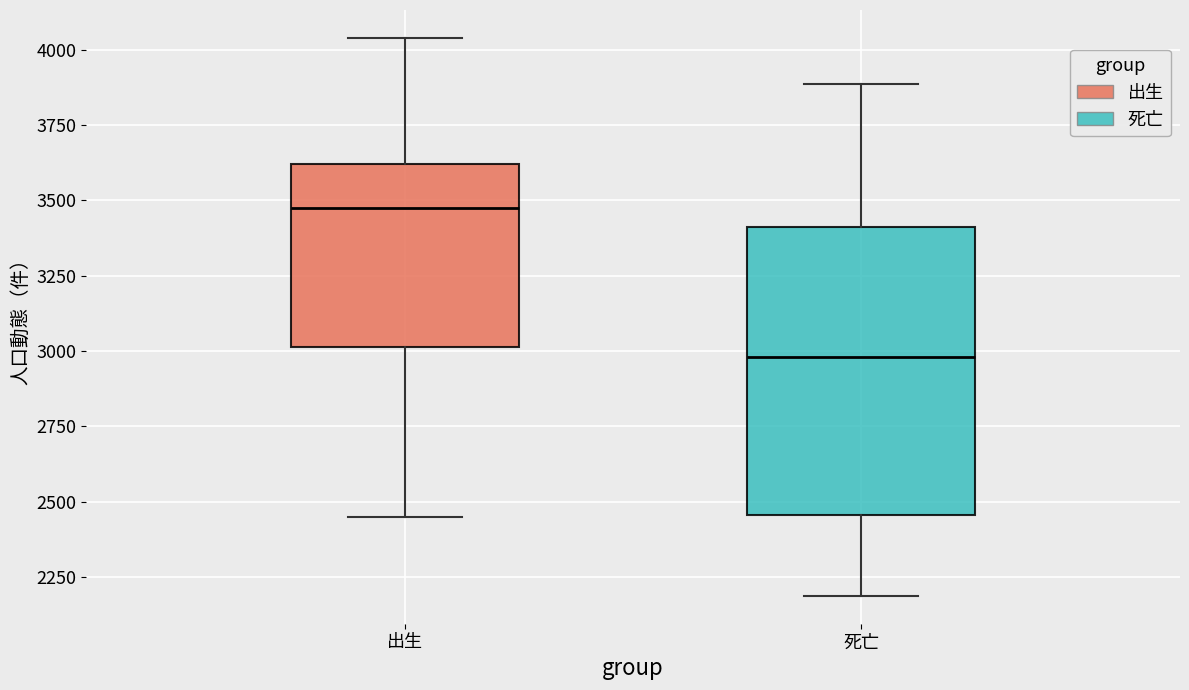

Reading left to right, read every box against the y-axis: the position of its median line, the range the box covers, and the ends of its whiskers. The values are not printed on the chart, so give them approximately, as read against the axis.

出生: median 3450, box 3000 to 3600, whiskers 2450 to 4050
死亡: median 3000, box 2450 to 3400, whiskers 2200 to 3900